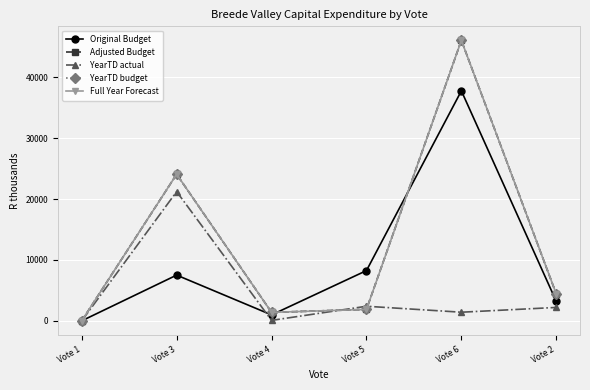

What is the difference between the highest and lowest values at Vote 5?

6373.2